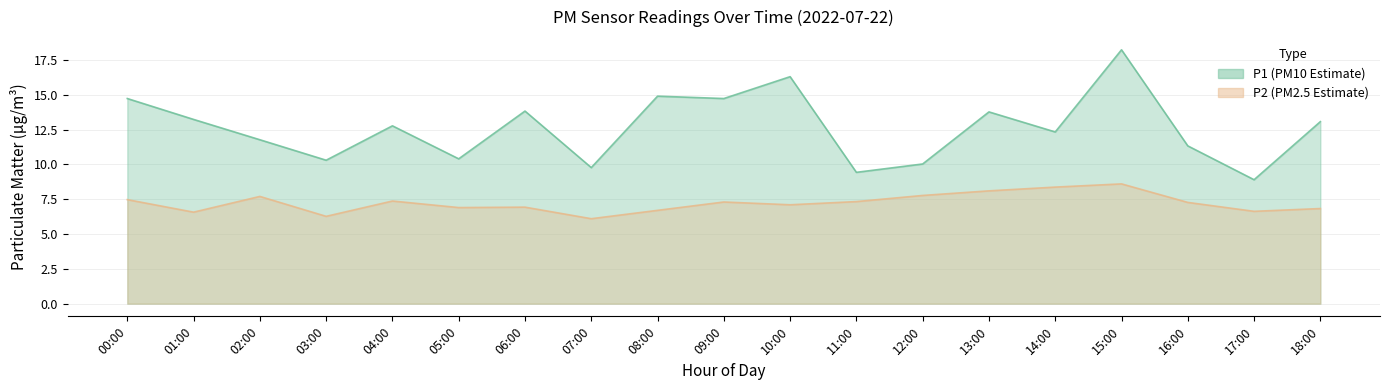

What is the label of the 17th point from the right?

02:00